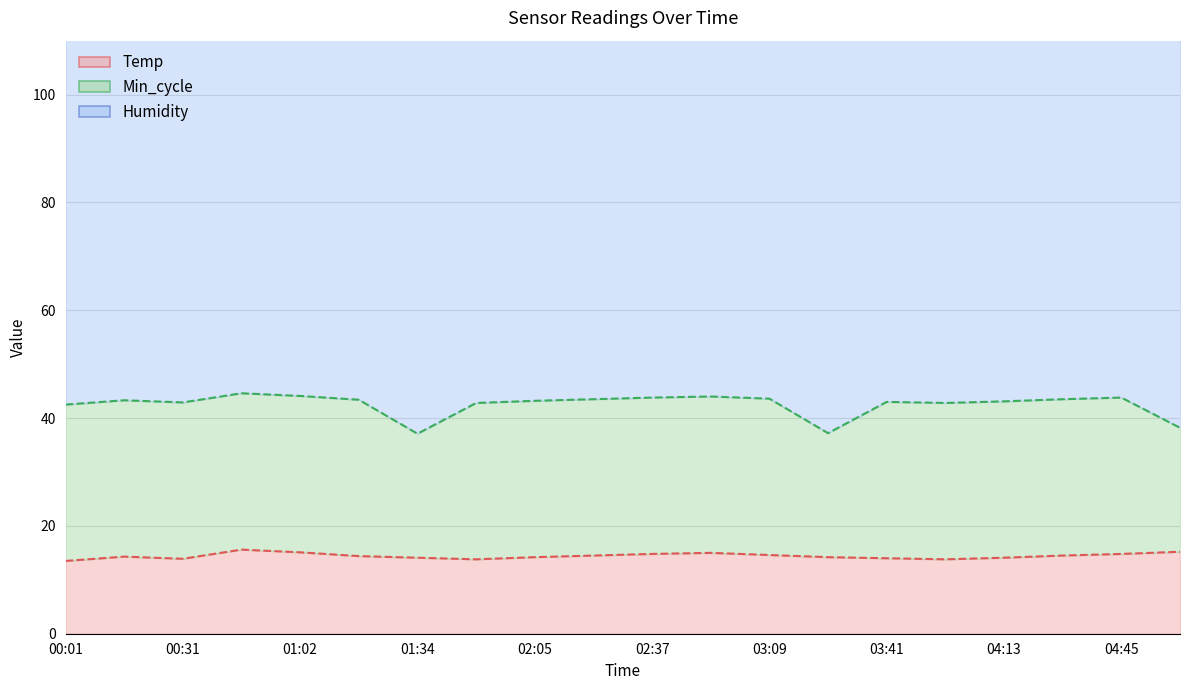

How many lines are shown in the chart?

3